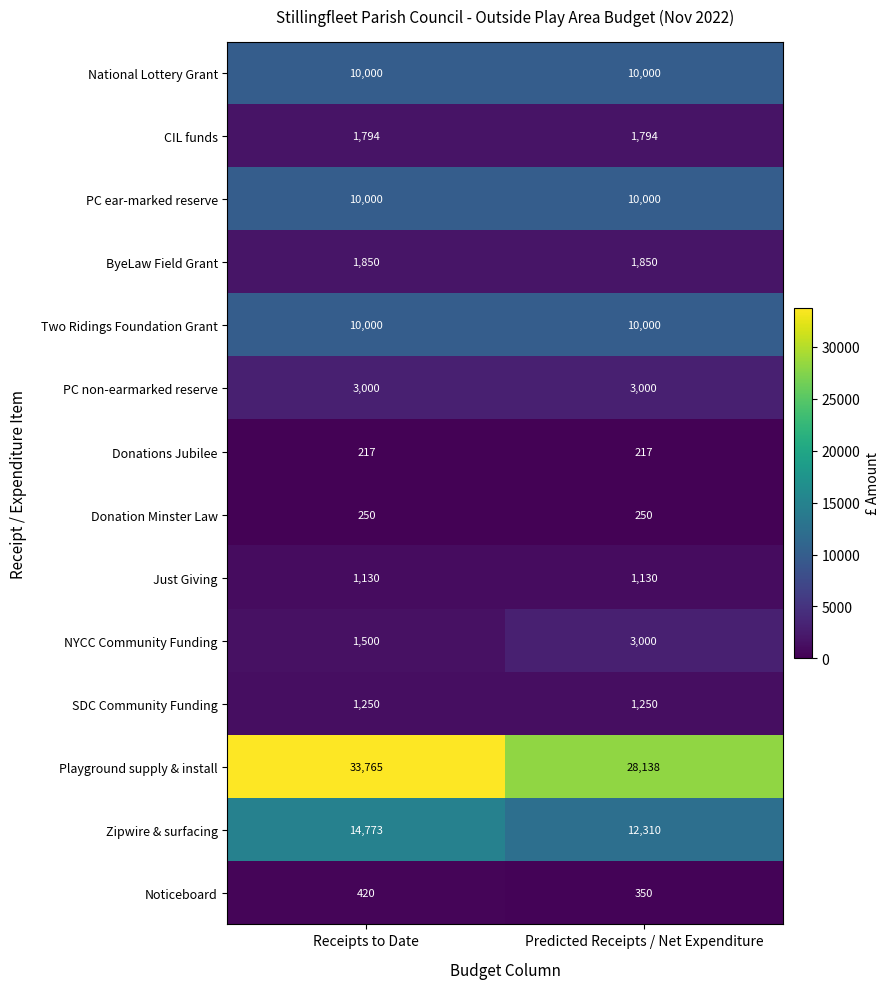

What is the approximate value of Donations Jubilee at Receipts to Date?

217